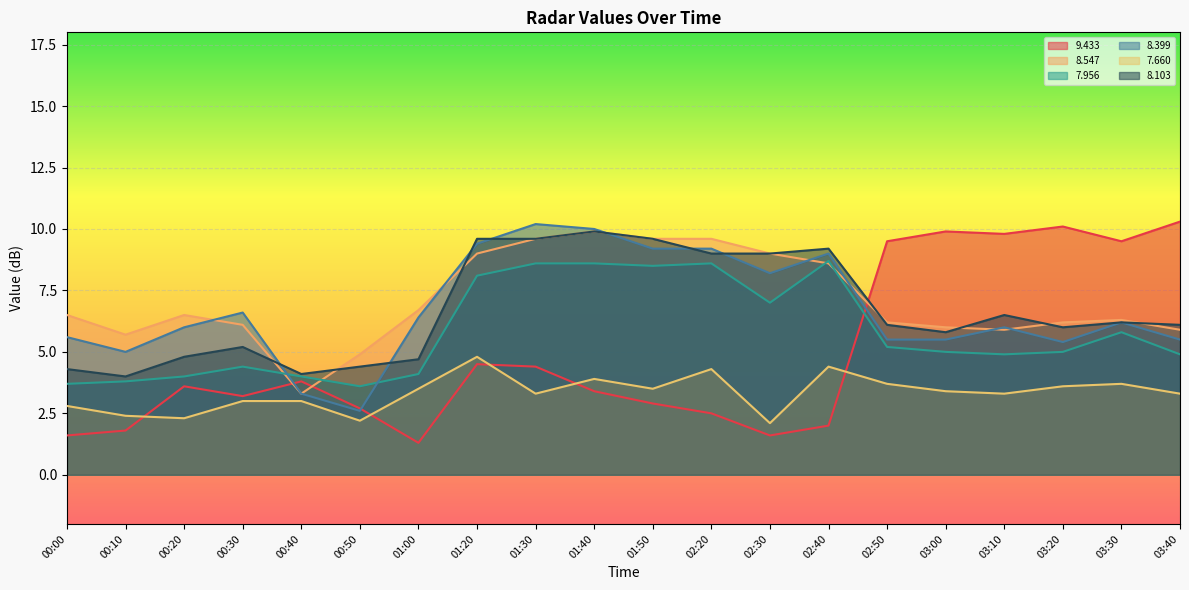

Which series has the largest total across all categories?

8.547